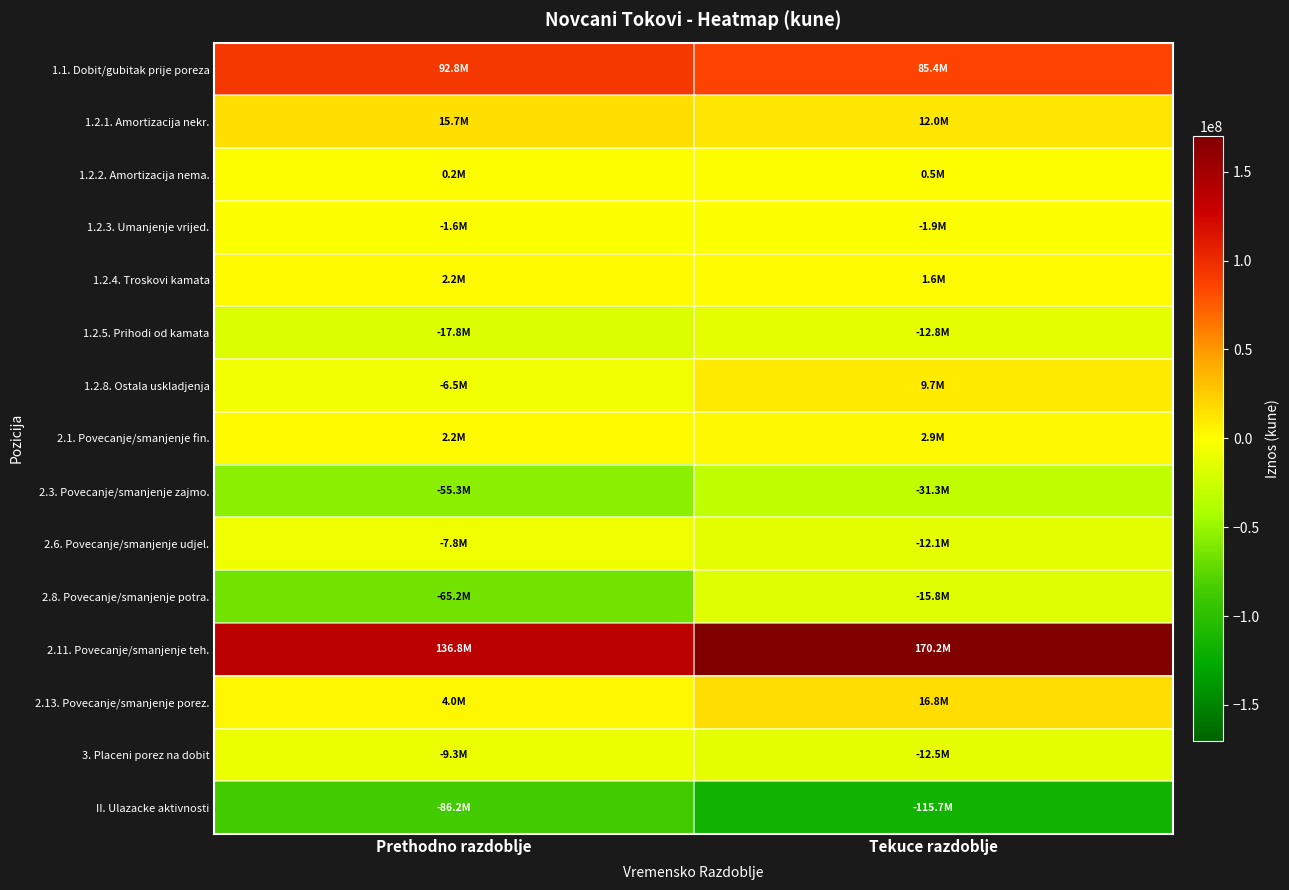

Reading right to left, list all the values displayed in this chart.

1.1. Dobit/gubitak prije poreza: Tekuce razdoblje=85393649	Prethodno razdoblje=92787723
1.2.1. Amortizacija nekr.: Tekuce razdoblje=12032151	Prethodno razdoblje=15729247
1.2.2. Amortizacija nema.: Tekuce razdoblje=459544	Prethodno razdoblje=235007
1.2.3. Umanjenje vrijed.: Tekuce razdoblje=-1873679	Prethodno razdoblje=-1641333
1.2.4. Troskovi kamata: Tekuce razdoblje=1611827	Prethodno razdoblje=2165141
1.2.5. Prihodi od kamata: Tekuce razdoblje=-12839246	Prethodno razdoblje=-17778206
1.2.8. Ostala uskladjenja: Tekuce razdoblje=9715271	Prethodno razdoblje=-6539228
2.1. Povecanje/smanjenje fin.: Tekuce razdoblje=2897431	Prethodno razdoblje=2177920
2.3. Povecanje/smanjenje zajmo.: Tekuce razdoblje=-31253696	Prethodno razdoblje=-55285920
2.6. Povecanje/smanjenje udjel.: Tekuce razdoblje=-12100732	Prethodno razdoblje=-7813660
2.8. Povecanje/smanjenje potra.: Tekuce razdoblje=-15815947	Prethodno razdoblje=-65215488
2.11. Povecanje/smanjenje teh.: Tekuce razdoblje=170227775	Prethodno razdoblje=136774733
2.13. Povecanje/smanjenje porez.: Tekuce razdoblje=16767005	Prethodno razdoblje=3961712
3. Placeni porez na dobit: Tekuce razdoblje=-12495318	Prethodno razdoblje=-9330959
II. Ulazacke aktivnosti: Tekuce razdoblje=-115730501	Prethodno razdoblje=-86211739